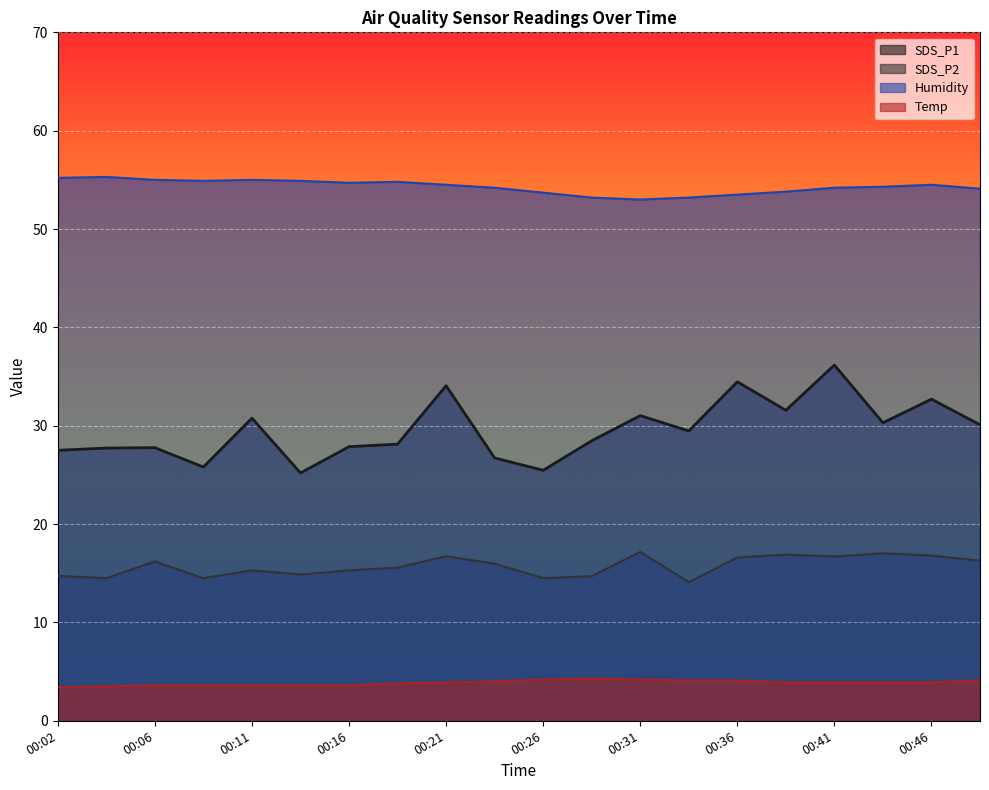

Which series has the widest spread of values?

SDS_P1